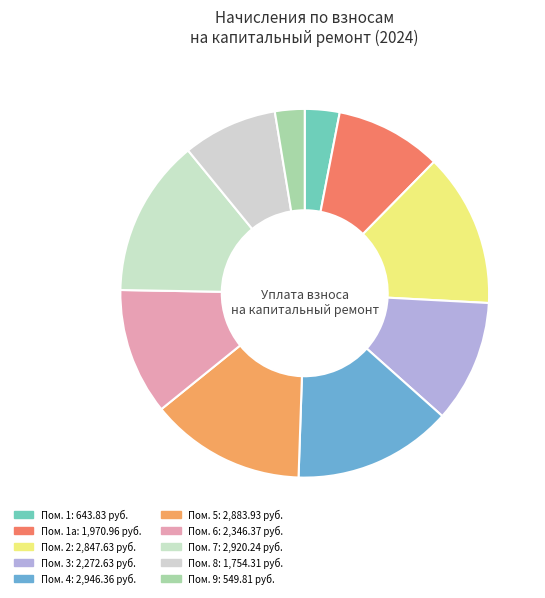

Which slice is the smallest?

9